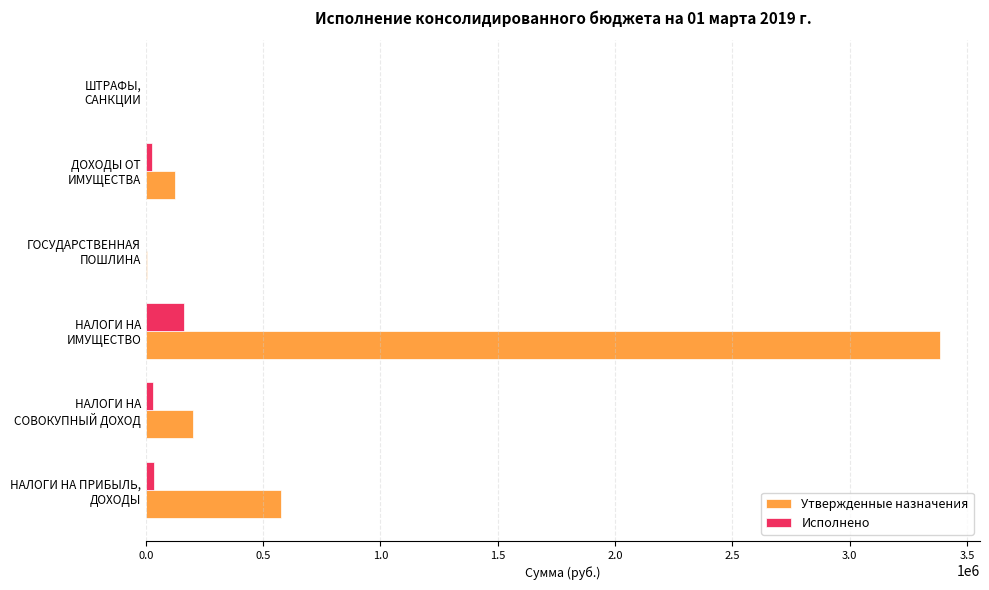

Which series has the largest total across all categories?

Утвержденные назначения